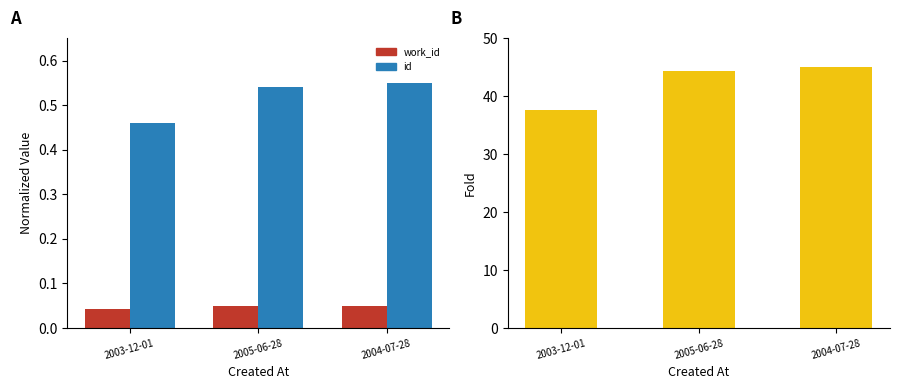

At how many categories does at least one series exceed 6?

3